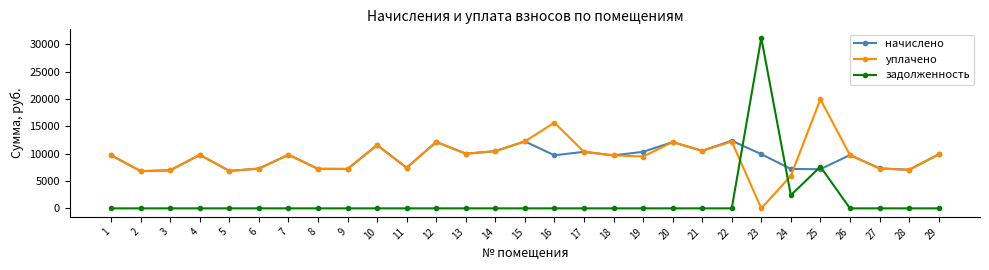

What is the maximum value for начислено?

12380.2